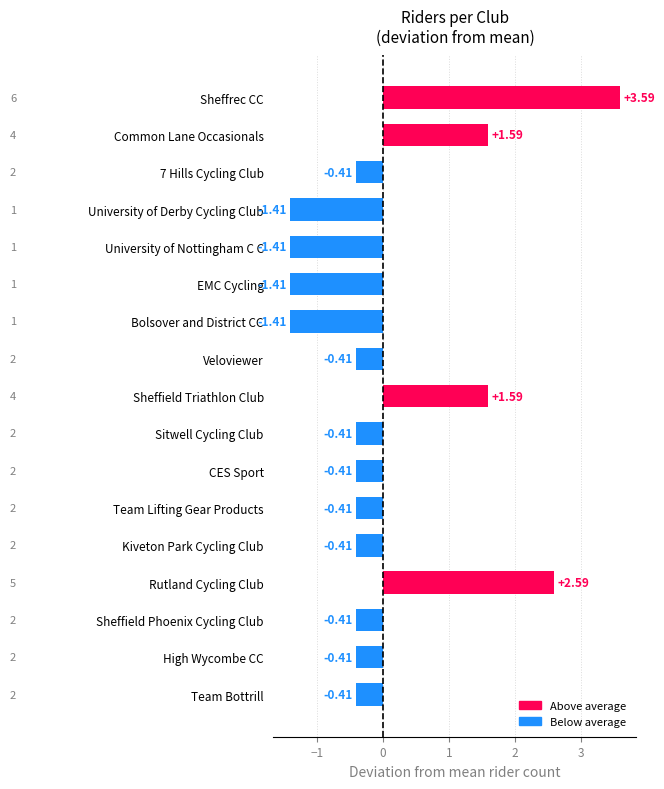

What is the change in value from University of Nottingham C C to Sheffield Phoenix Cycling Club?

+1.0